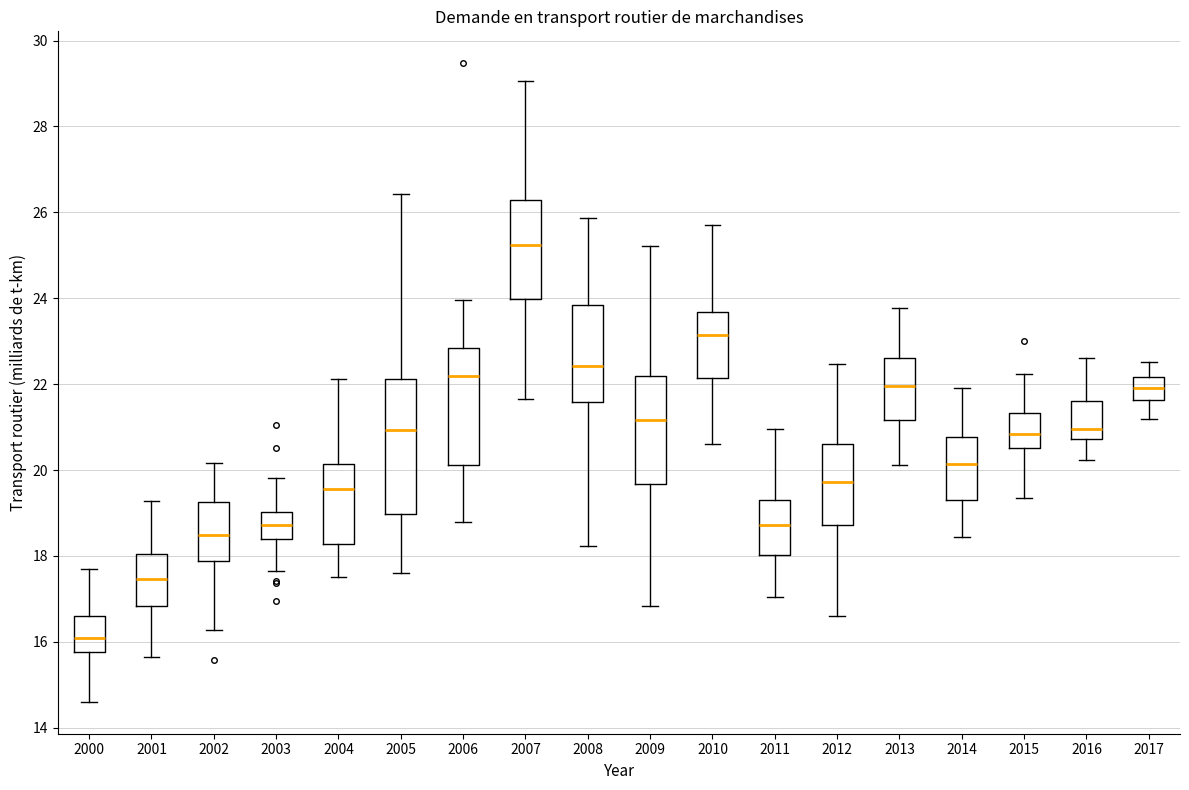

Reading left to right, transcribe this box plot: for each box, give where its median line is, the range the box spans, and where its two whiskers end, as read against the y-axis. The values are not printed on the chart, so give them approximately, as read against the axis.

2000: median 16.0, box 15.8 to 16.6, whiskers 14.6 to 17.6
2001: median 17.4, box 16.8 to 18.0, whiskers 15.6 to 19.2
2002: median 18.4, box 17.8 to 19.2, whiskers 16.2 to 20.2
2003: median 18.8, box 18.4 to 19.0, whiskers 17.6 to 19.8
2004: median 19.6, box 18.2 to 20.2, whiskers 17.6 to 22.2
2005: median 21.0, box 19.0 to 22.2, whiskers 17.6 to 26.4
2006: median 22.2, box 20.2 to 22.8, whiskers 18.8 to 24.0
2007: median 25.2, box 24.0 to 26.2, whiskers 21.6 to 29.0
2008: median 22.4, box 21.6 to 23.8, whiskers 18.2 to 25.8
2009: median 21.2, box 19.6 to 22.2, whiskers 16.8 to 25.2
2010: median 23.2, box 22.2 to 23.6, whiskers 20.6 to 25.8
2011: median 18.8, box 18.0 to 19.4, whiskers 17.0 to 21.0
2012: median 19.8, box 18.8 to 20.6, whiskers 16.6 to 22.4
2013: median 22.0, box 21.2 to 22.6, whiskers 20.2 to 23.8
2014: median 20.2, box 19.4 to 20.8, whiskers 18.4 to 22.0
2015: median 20.8, box 20.6 to 21.4, whiskers 19.4 to 22.2
2016: median 21.0, box 20.8 to 21.6, whiskers 20.2 to 22.6
2017: median 22.0, box 21.6 to 22.2, whiskers 21.2 to 22.6